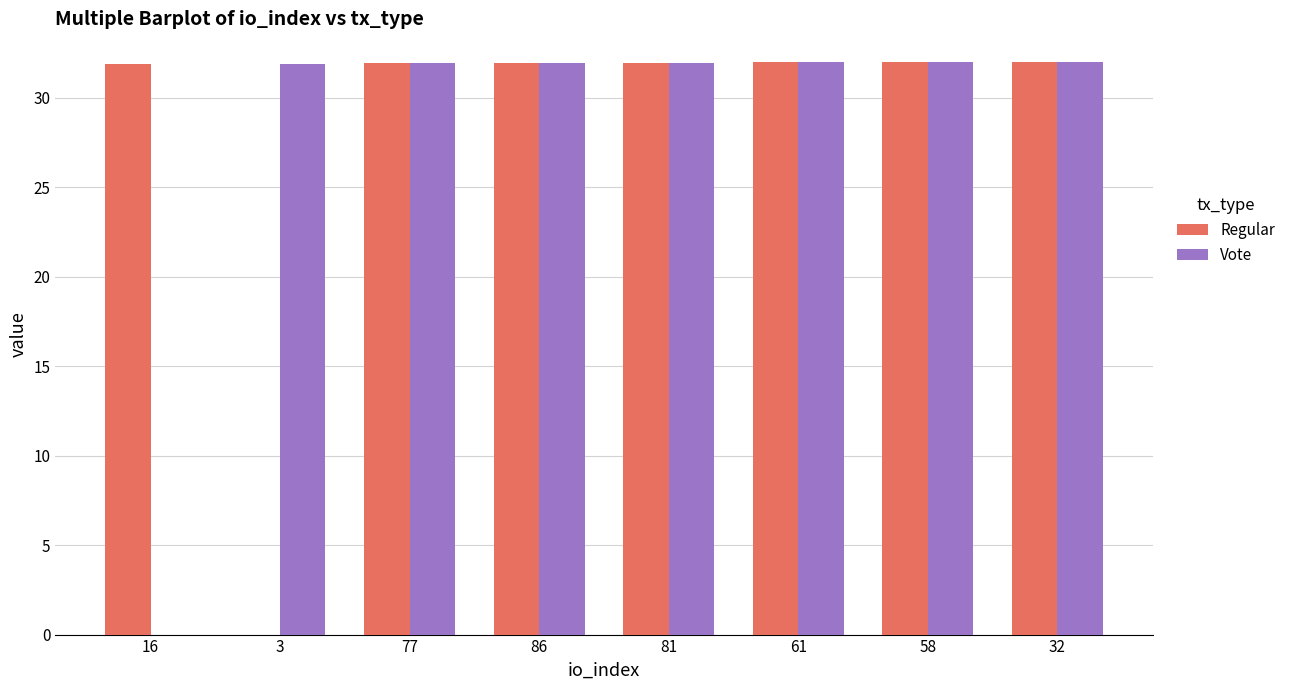

What is the greatest value displayed?

32.0